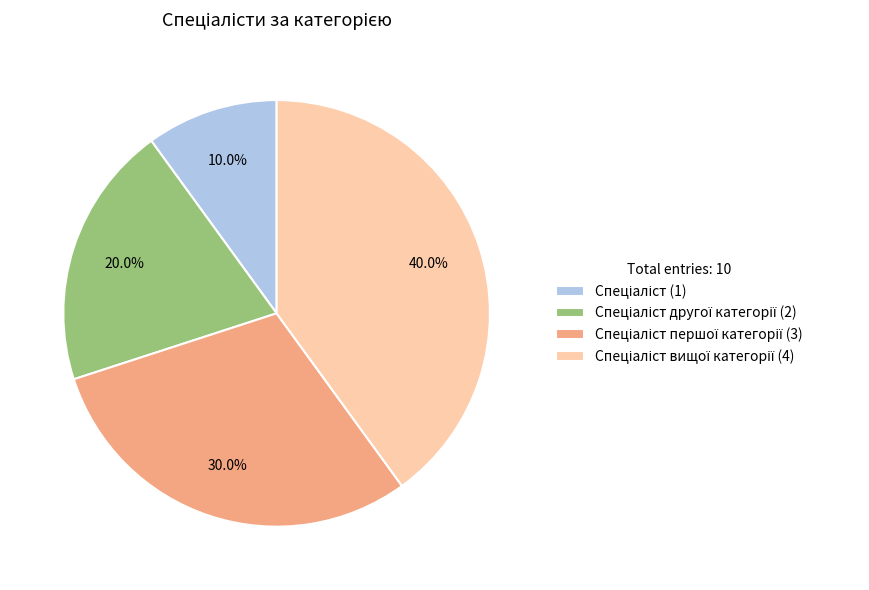

Is there a majority slice in this chart?

No